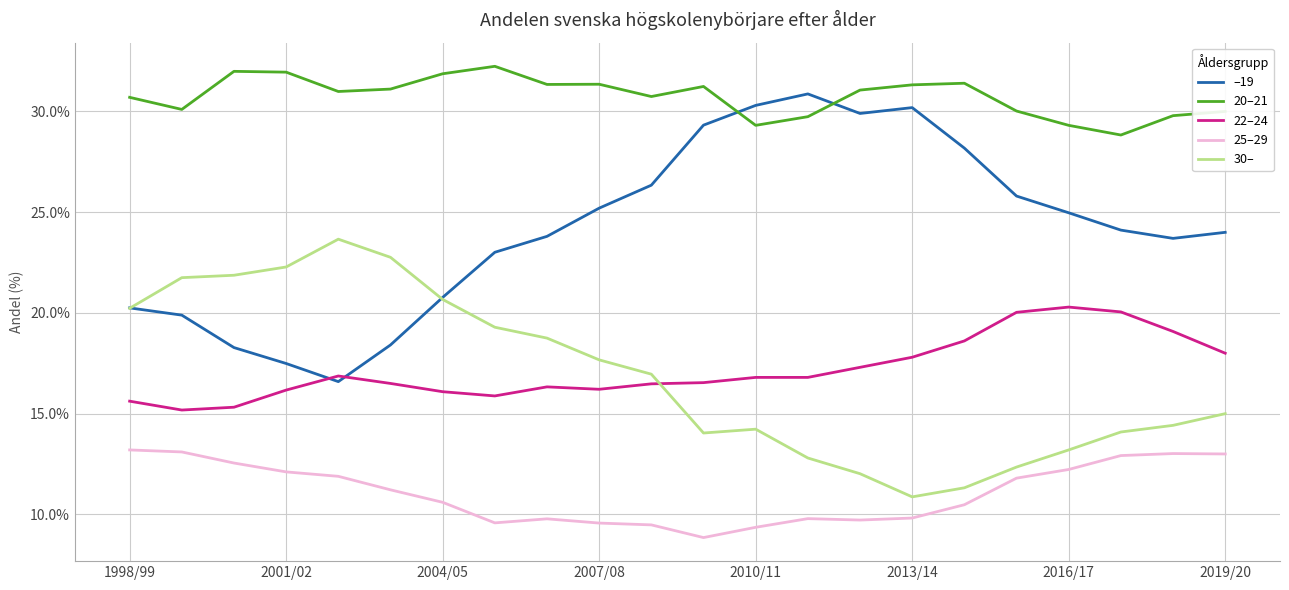

What is the greatest value displayed?

32.2